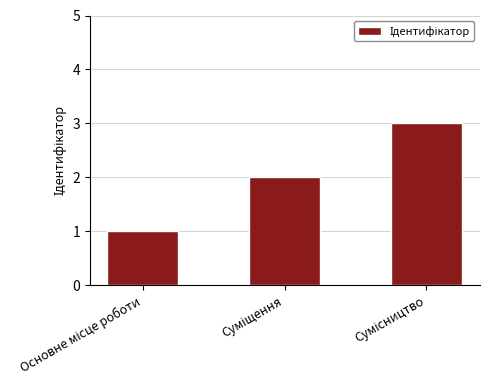

What is the greatest value displayed?

3